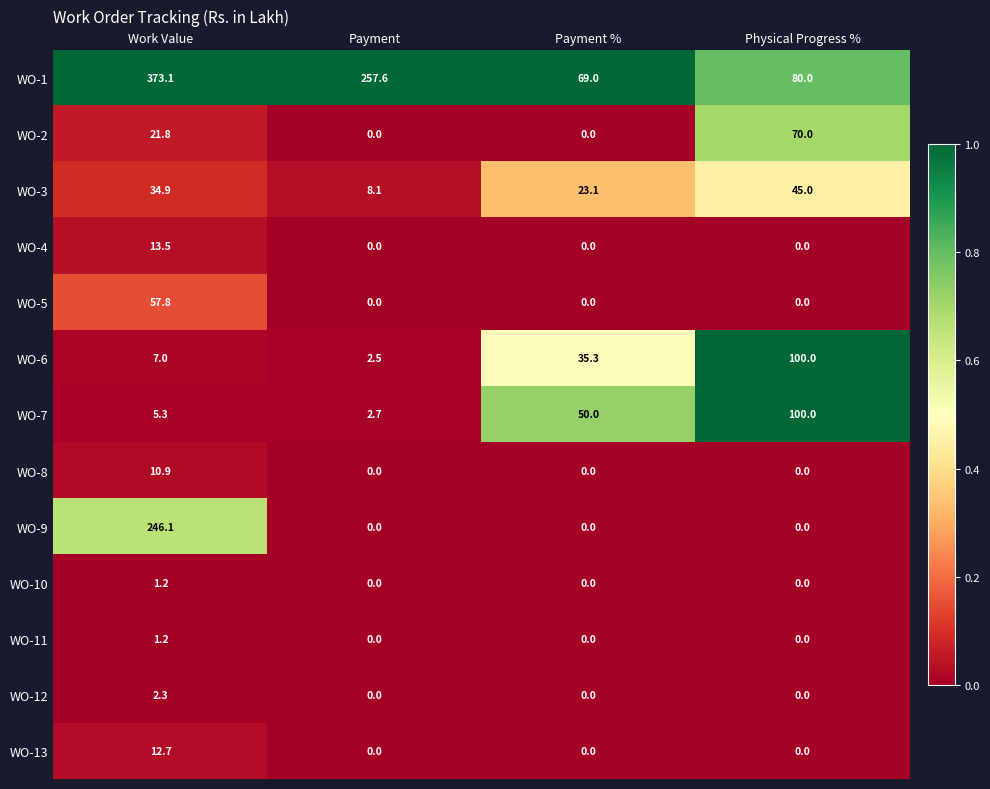

What is the maximum value shown in the chart?

373.1